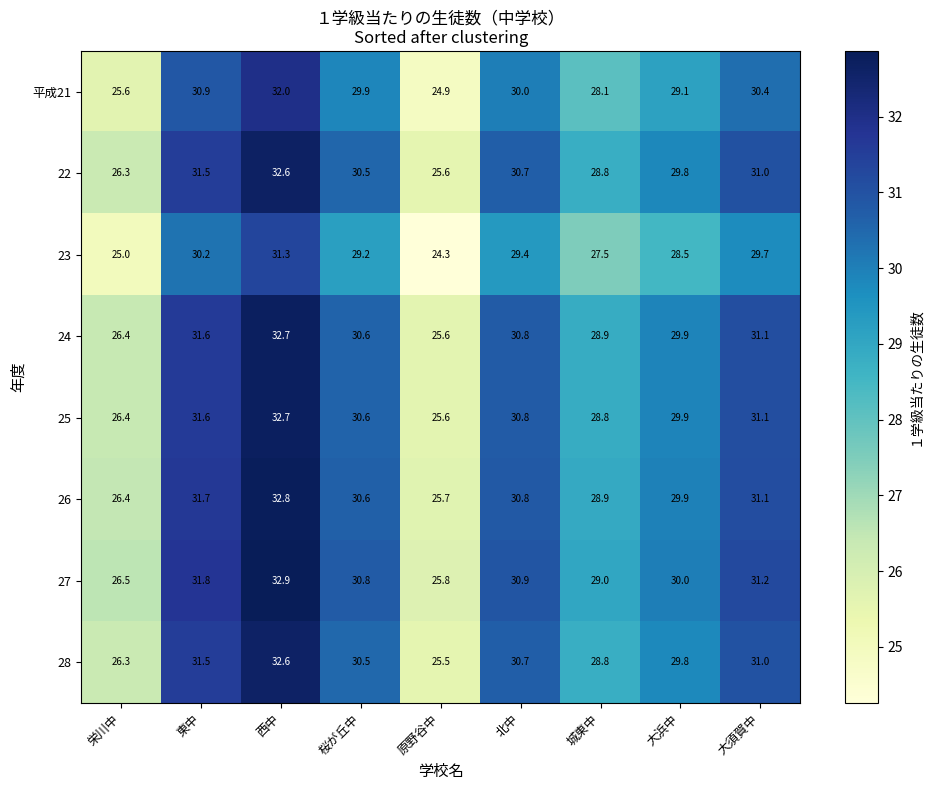

What is the difference between the maximum and minimum values in the 25 series?

7.1